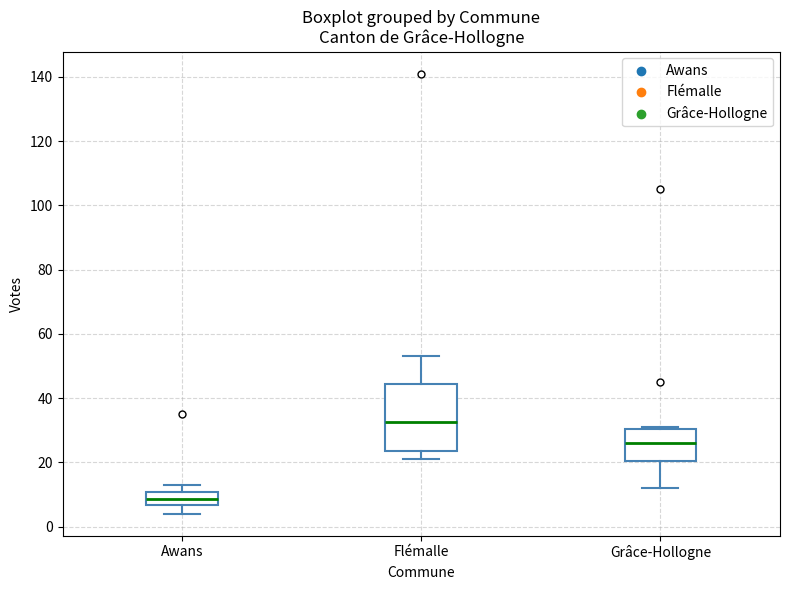

Reading left to right, read every box against the y-axis: the position of its median line, the range the box covers, and the ends of its whiskers. The values are not printed on the chart, so give them approximately, as read against the axis.

Awans: median 8, box 6 to 10, whiskers 4 to 14
Flémalle: median 32, box 24 to 44, whiskers 22 to 54
Grâce-Hollogne: median 26, box 20 to 30, whiskers 12 to 32